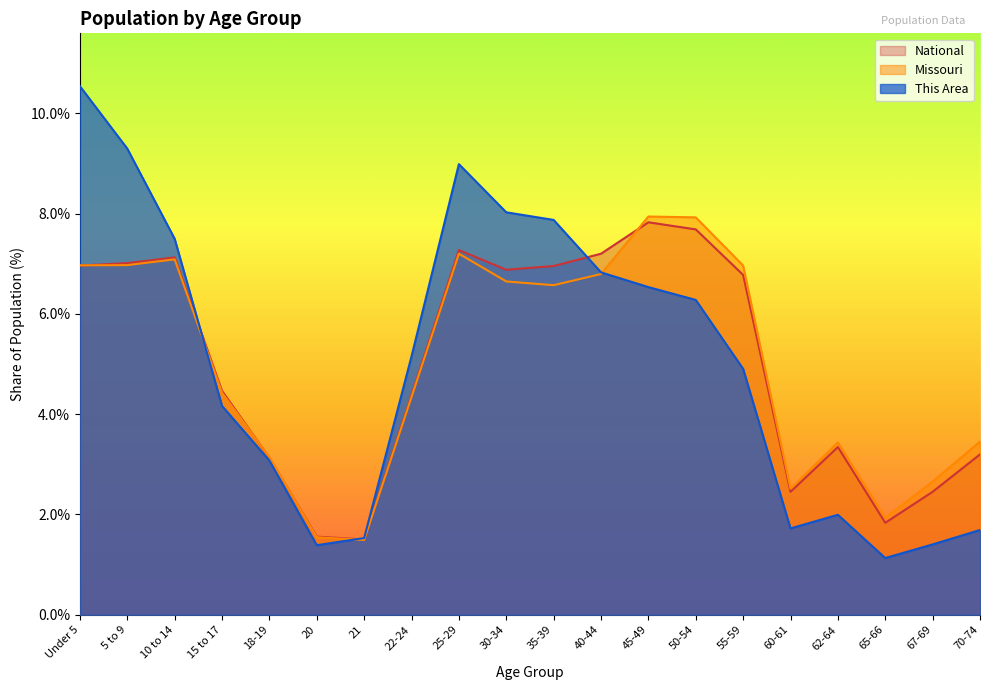

Is the value of Missouri at 35-39 greater than the value of National at 21?

Yes